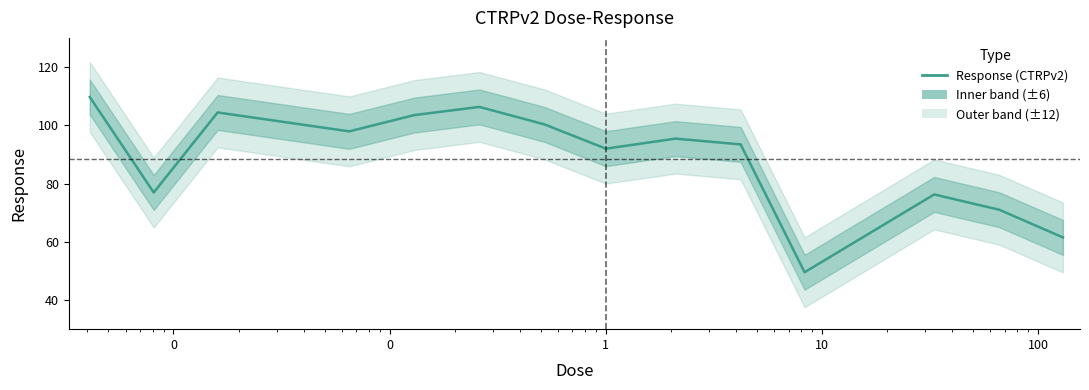

At which category does the chart reach its minimum across all series?

10